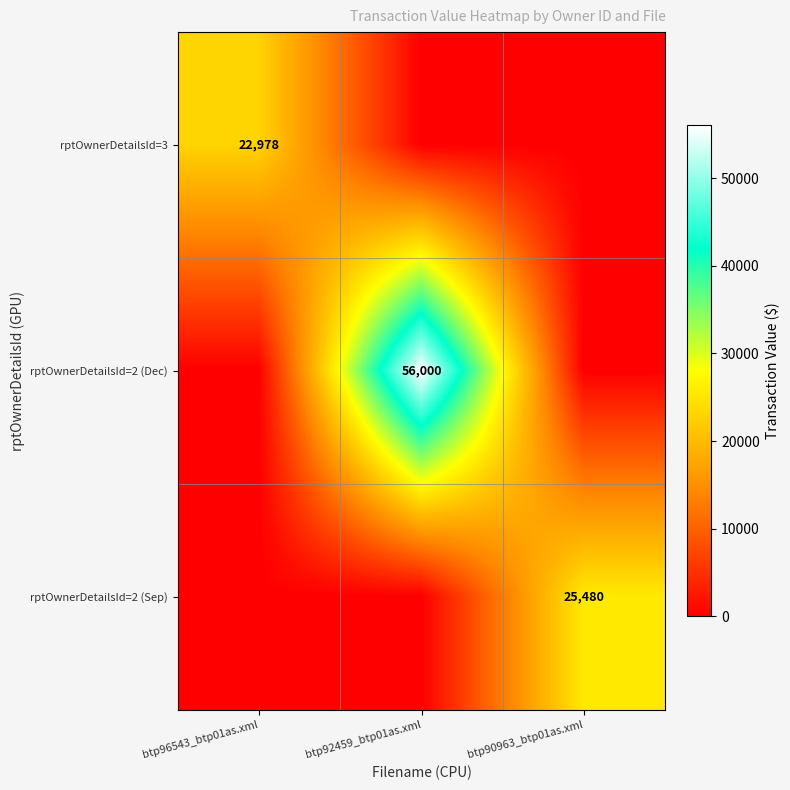

The value of rptOwnerDetailsId=3 at btp96543_btp01as.xml is 13901. True or false?

False